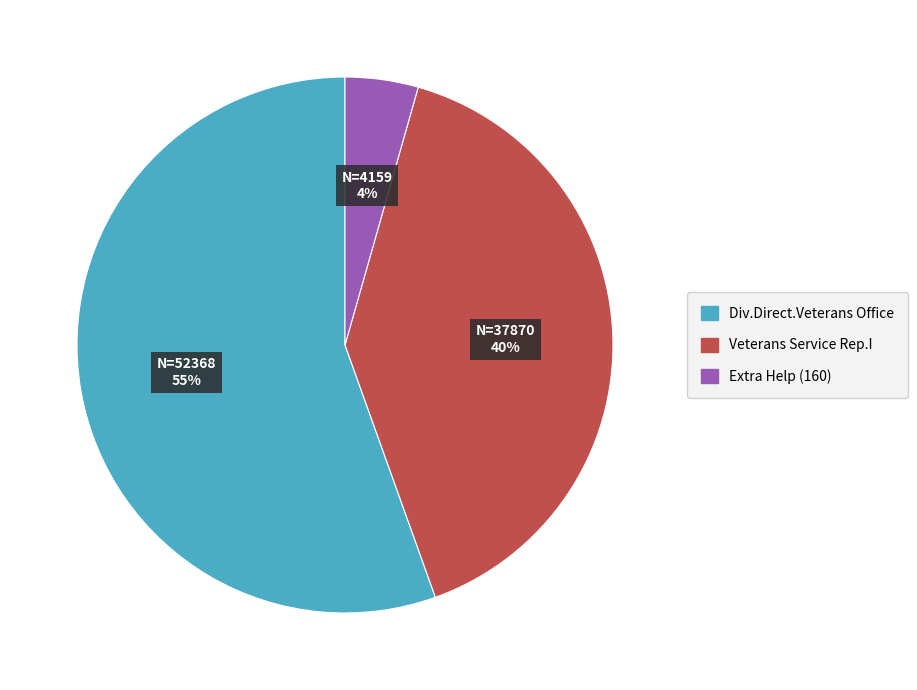

Is the sum of Veterans Service Rep.I and Div.Direct.Veterans Office greater than half?

Yes